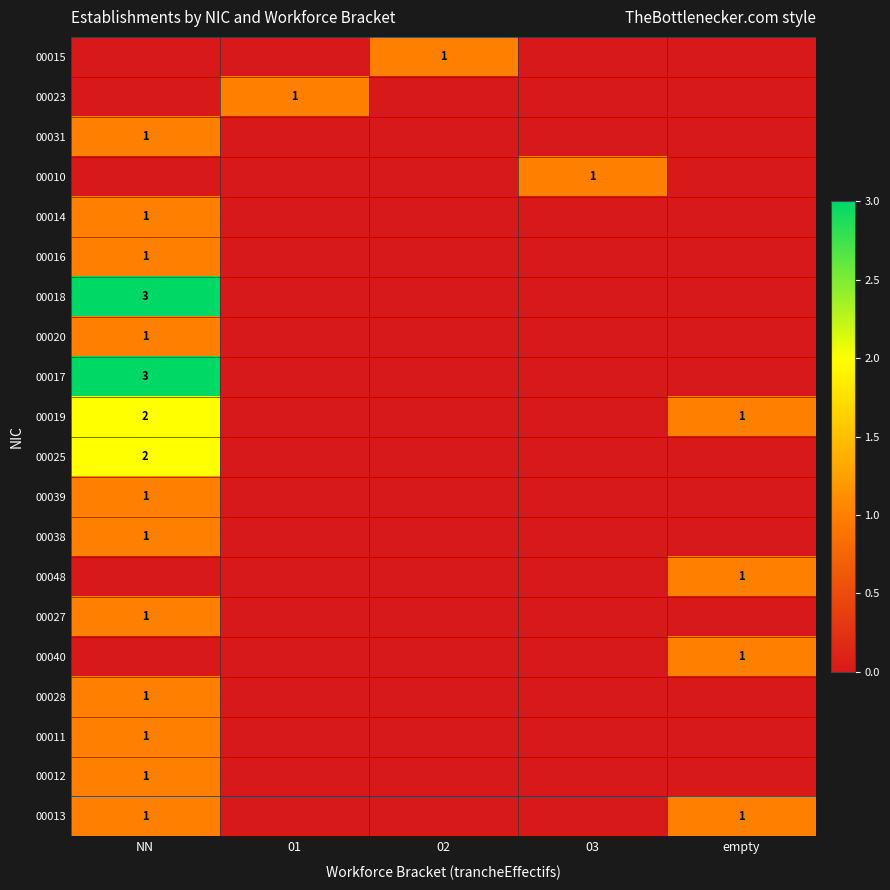

The value of 00023 at 01 is 0. True or false?

False